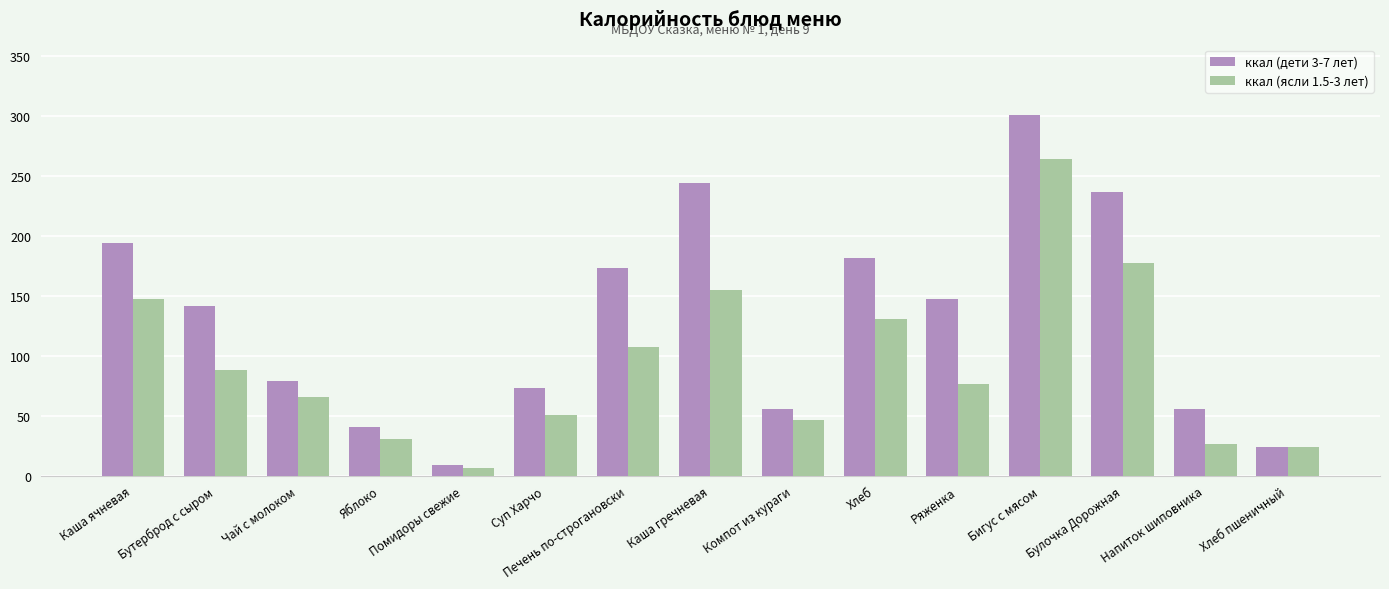

Rank the series by their average value, from lowest to highest.

ккал (ясли 1.5-3 лет), ккал (дети 3-7 лет)